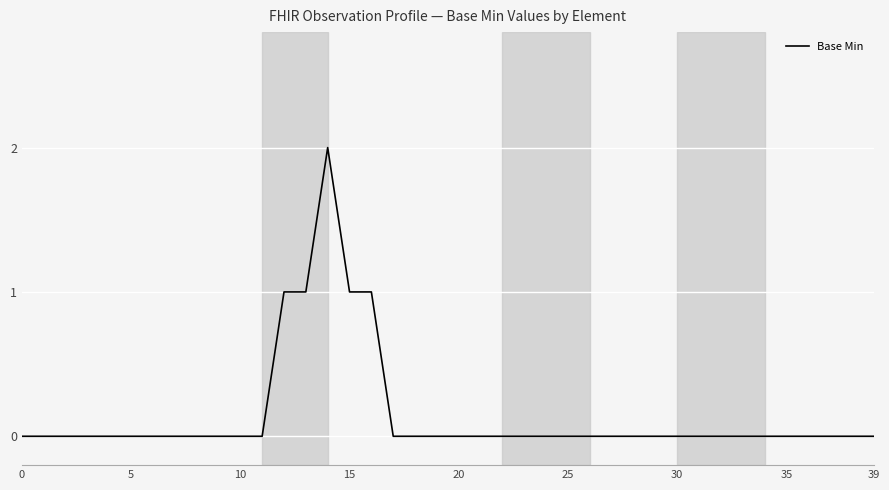

How many lines are shown in the chart?

1